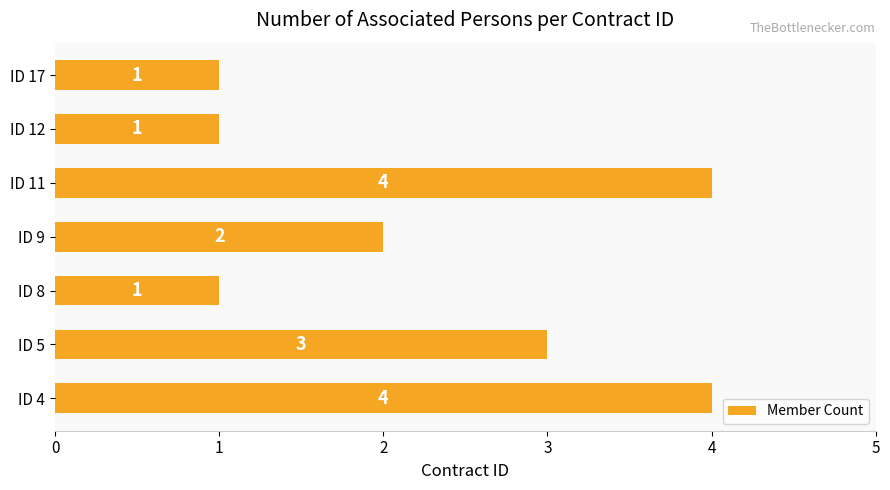

What is the sum of the values at ID 9 and ID 17?

3